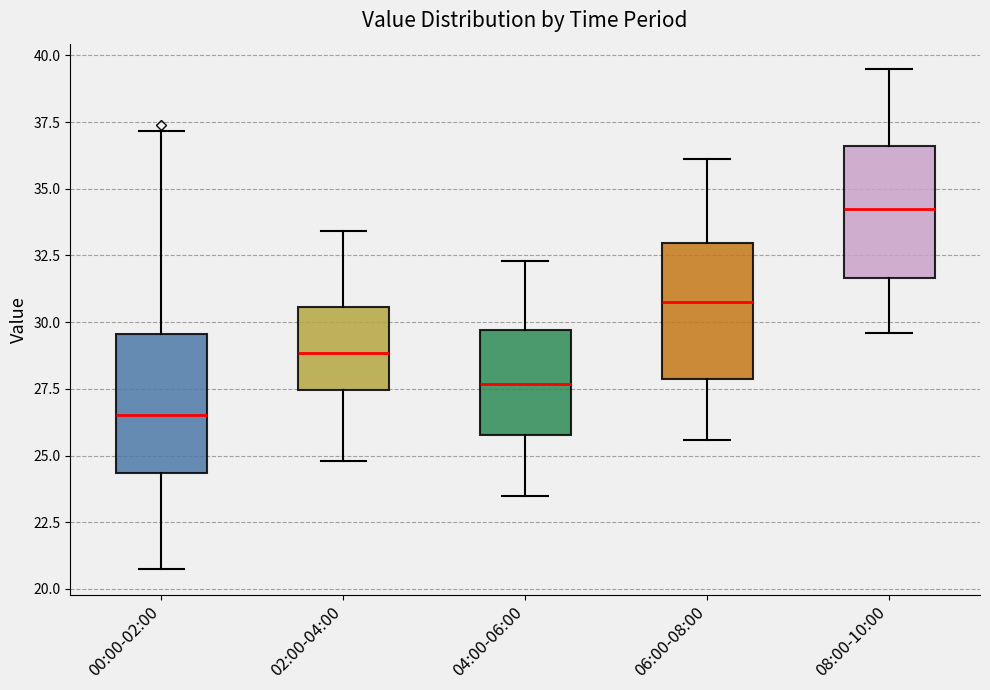

Reading left to right, transcribe this box plot: for each box, give where its median line is, the range the box spans, and where its two whiskers end, as read against the y-axis. The values are not printed on the chart, so give them approximately, as read against the axis.

00:00-02:00: median 26.5, box 24.5 to 29.5, whiskers 20.5 to 37.0
02:00-04:00: median 29.0, box 27.5 to 30.5, whiskers 25.0 to 33.5
04:00-06:00: median 27.5, box 26.0 to 29.5, whiskers 23.5 to 32.5
06:00-08:00: median 31.0, box 28.0 to 33.0, whiskers 25.5 to 36.0
08:00-10:00: median 34.5, box 31.5 to 36.5, whiskers 29.5 to 39.5